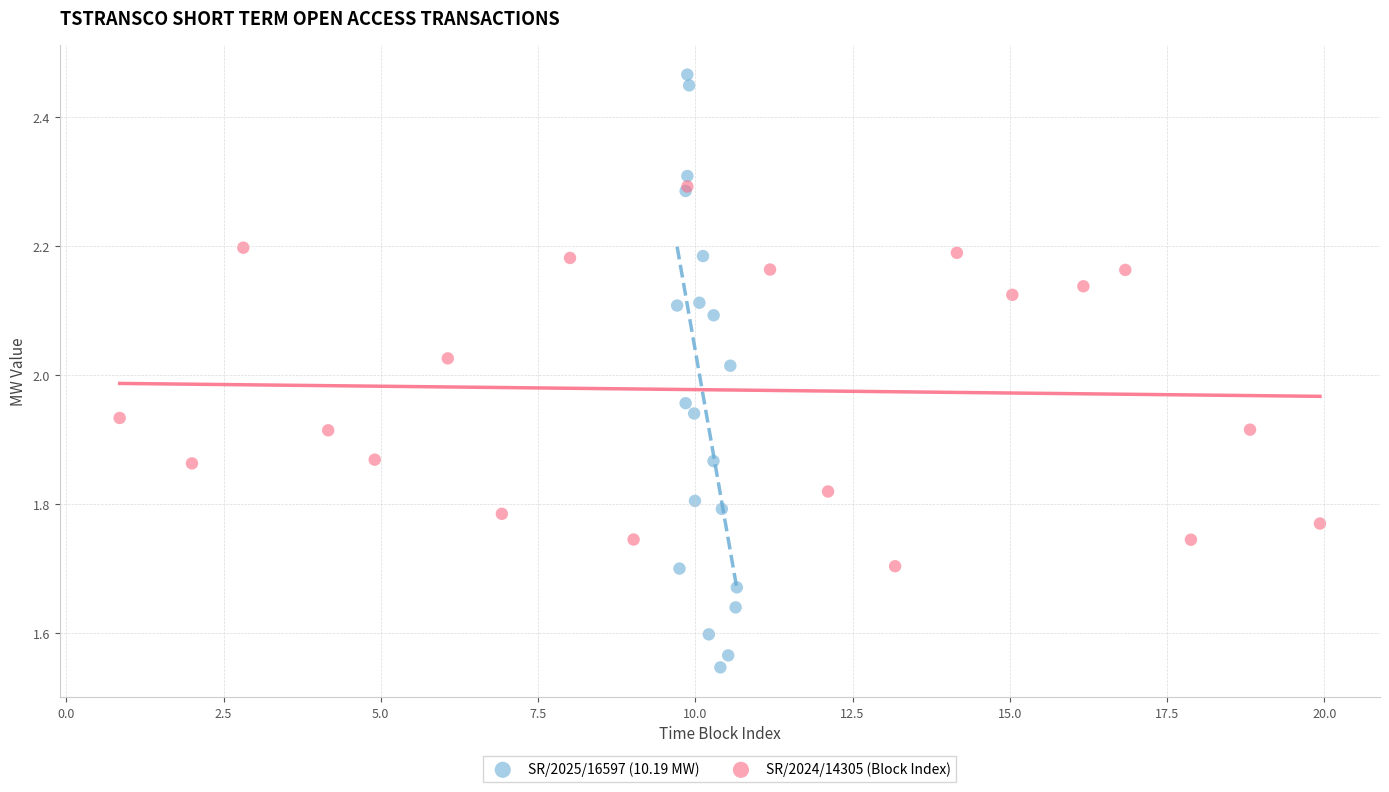

Which series reaches the maximum Y coordinate?

SR/2025/16597 (10.19 MW)